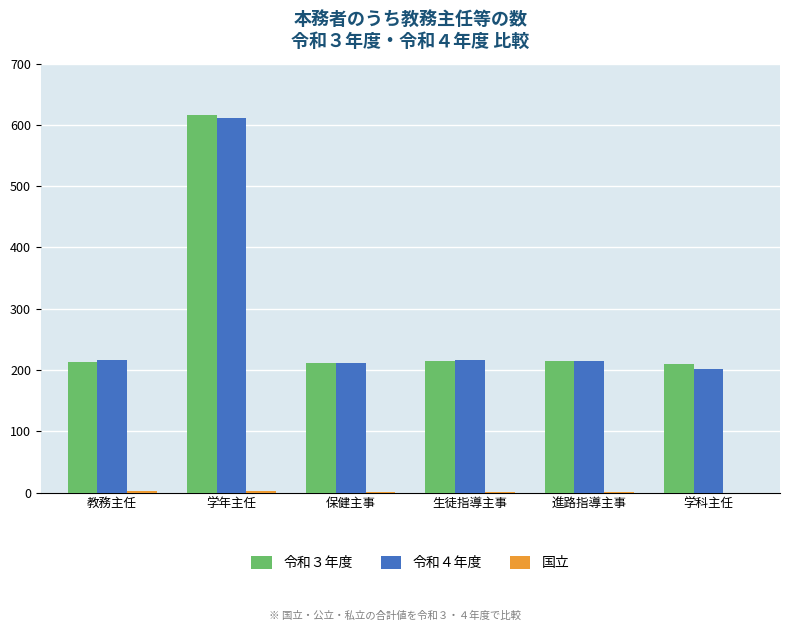

Is it true that 令和４年度 equals 217 at 教務主任?

True